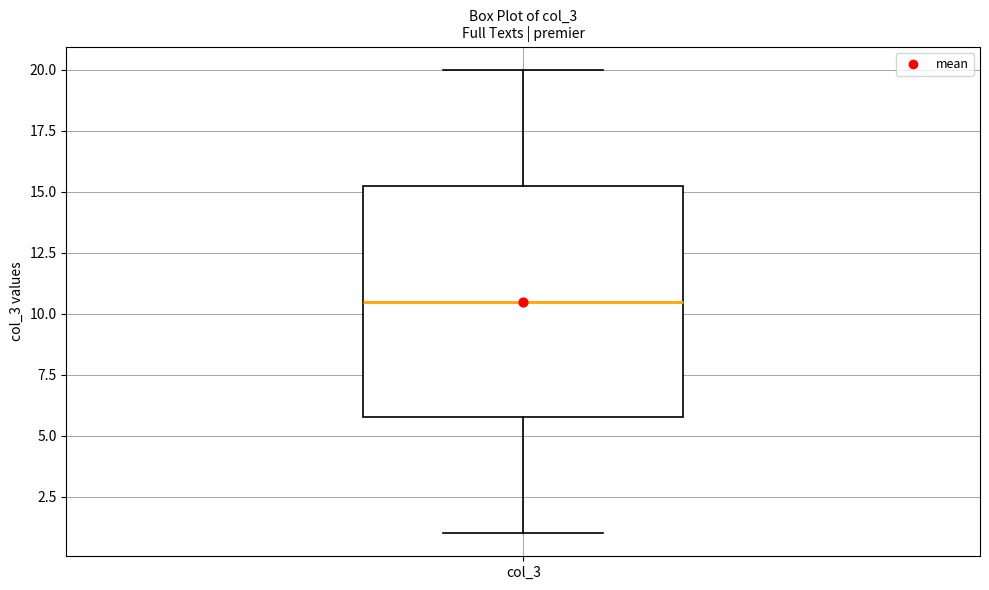

Read this box plot against the y-axis: the position of the median line, the range covered by the box, and the ends of both whiskers. The values are not printed on the chart, so give them approximately, as read against the axis.

median 10.5, box 6.0 to 15.5, whiskers 1.0 to 20.0